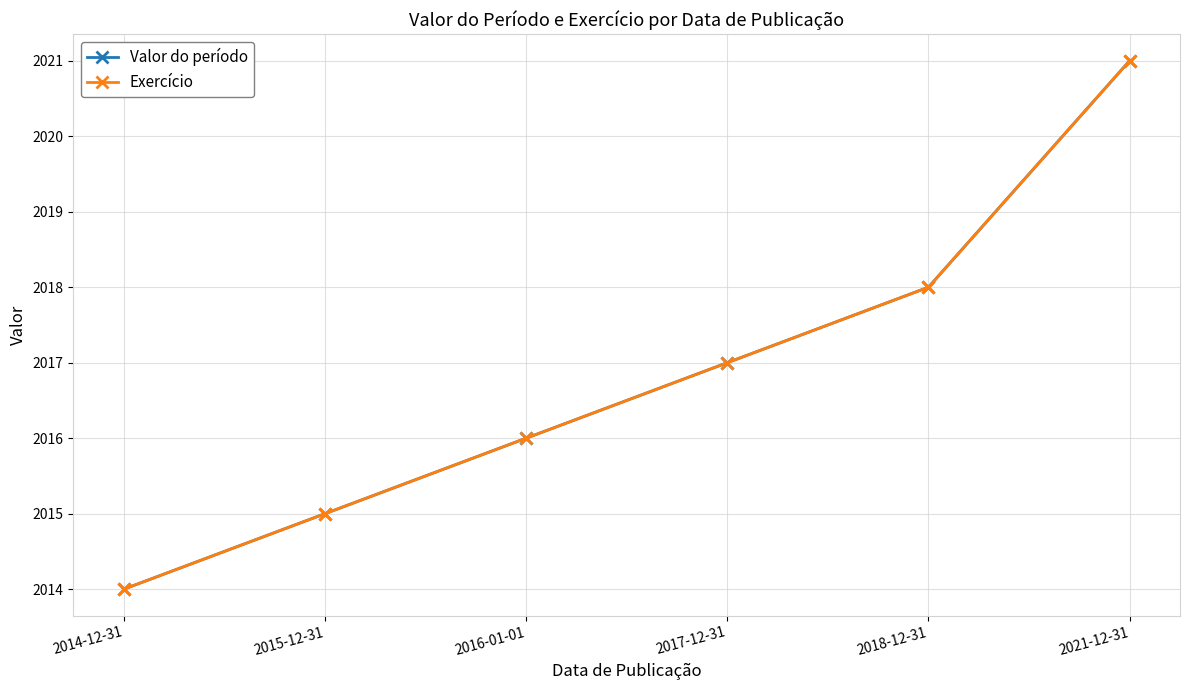

What is the label of the 5th point from the left?

2018-12-31